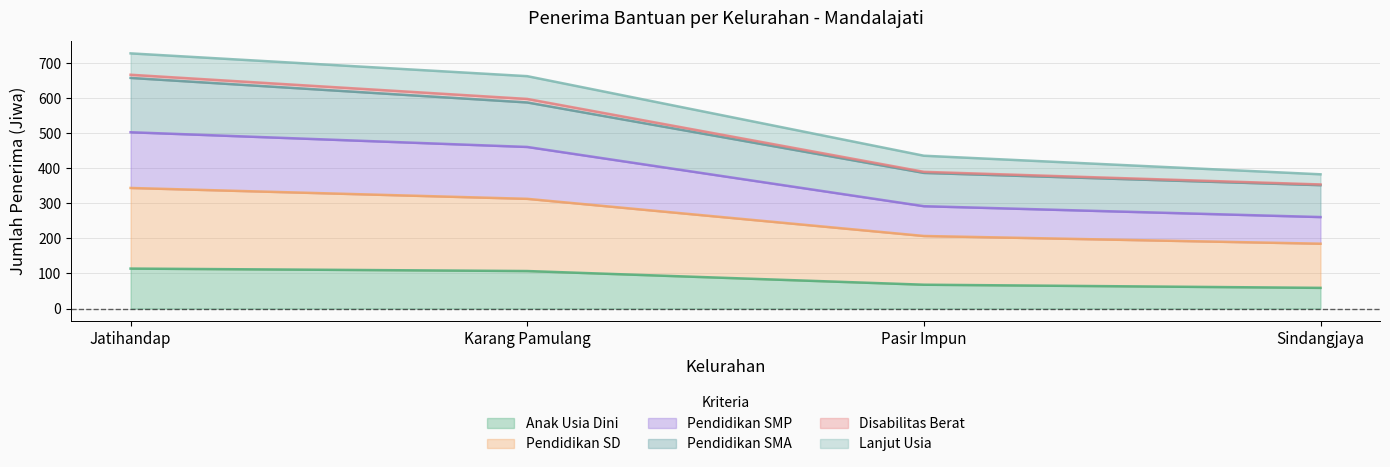

What is the label of the 1st point from the right?

Sindangjaya